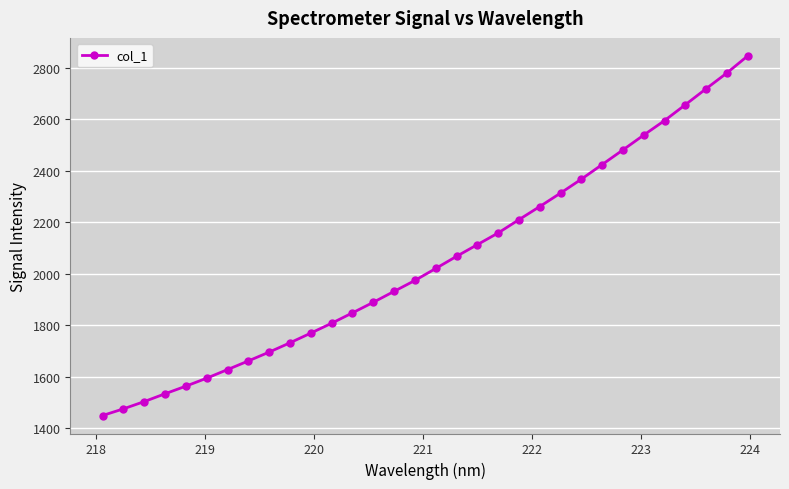

What is the greatest value displayed?

2845.6